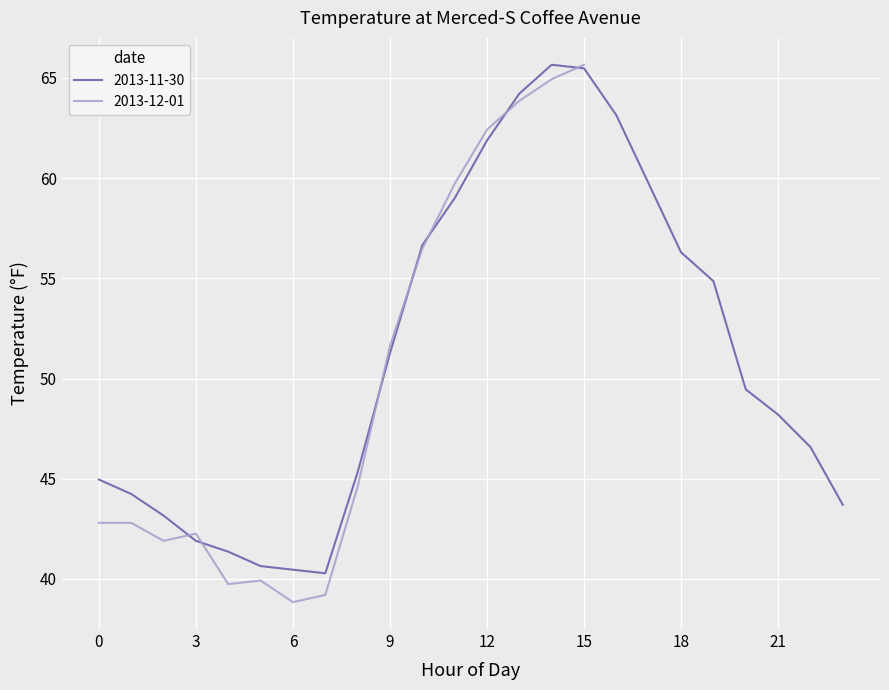

Rank the categories by value from lowest to highest.

7, 6, 5, 4, 3, 2, 23, 1, 0, 8, 22, 21, 20, 9, 19, 18, 10, 11, 17, 12, 16, 13, 15, 14